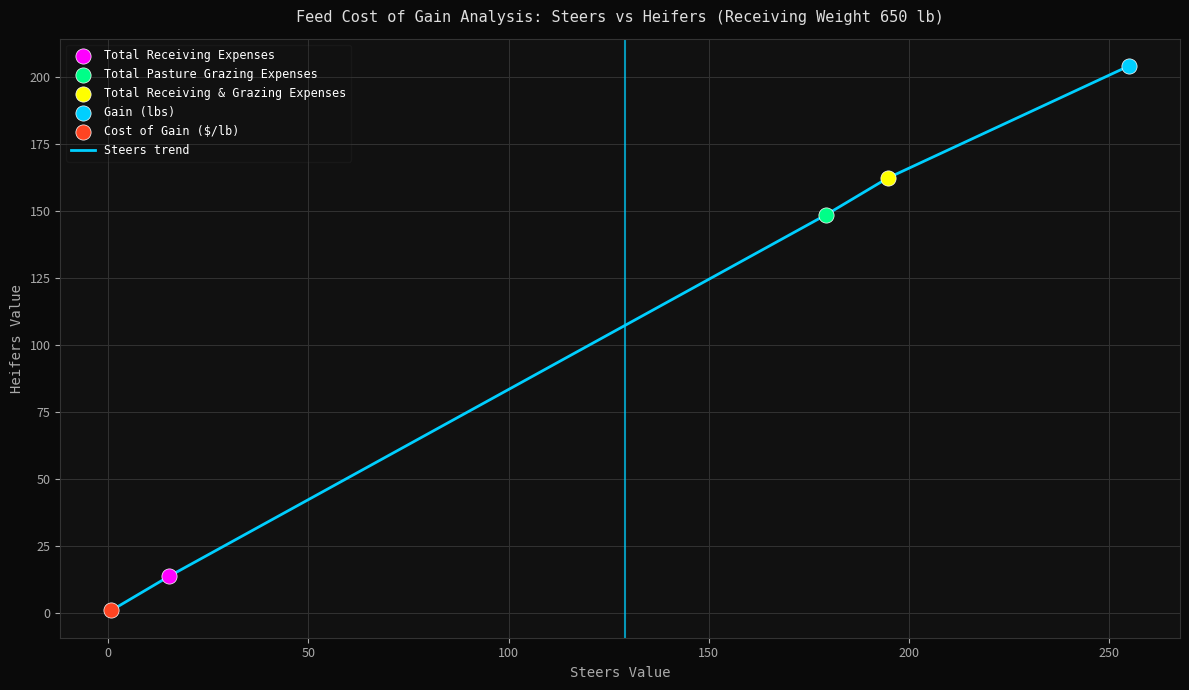

What is the average value?

105.8